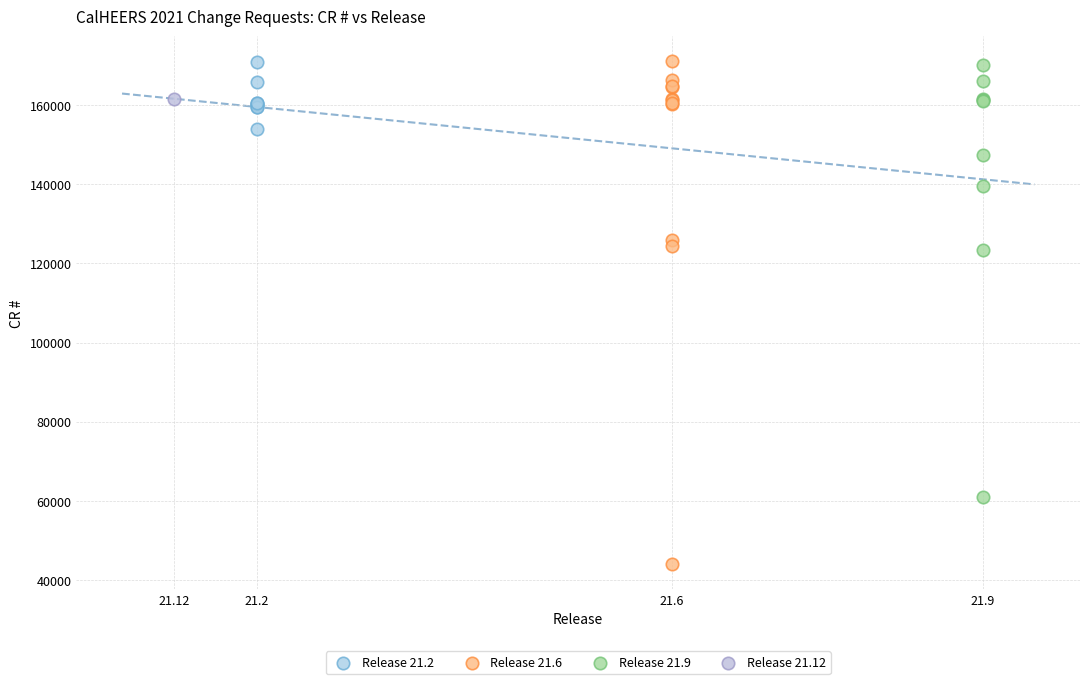

What are all the series names shown in the legend?

Release 21.2, Release 21.6, Release 21.9, Release 21.12